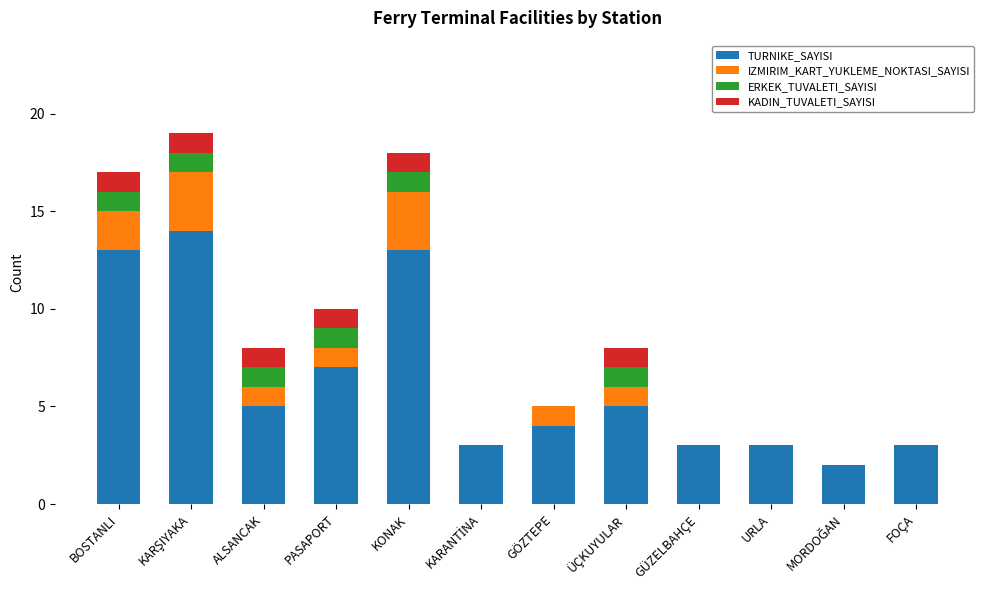

Does the chart contain stacked bars?

Yes